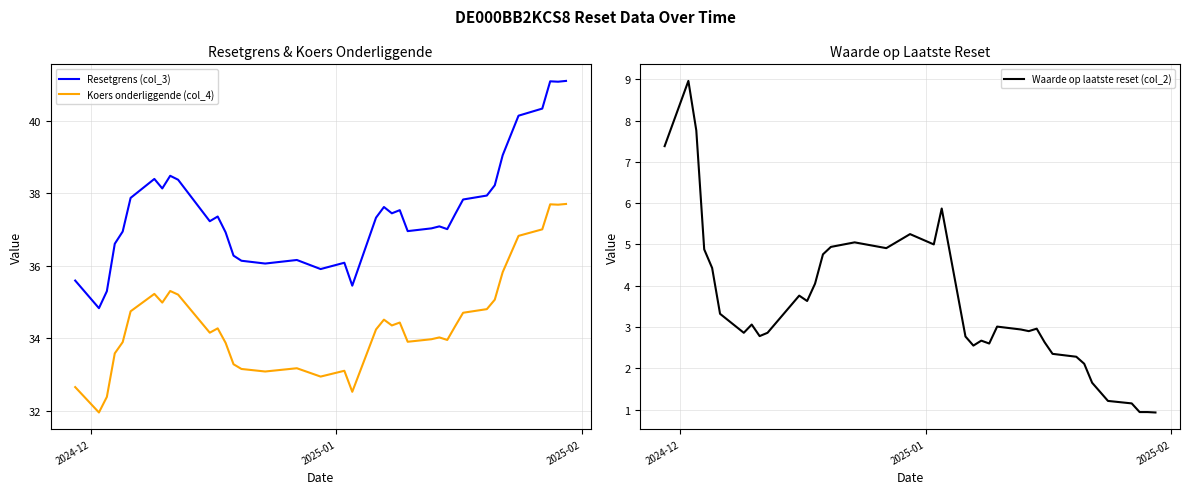

How many interior local peaks does the Koers onderliggende (col_4) series have?

9